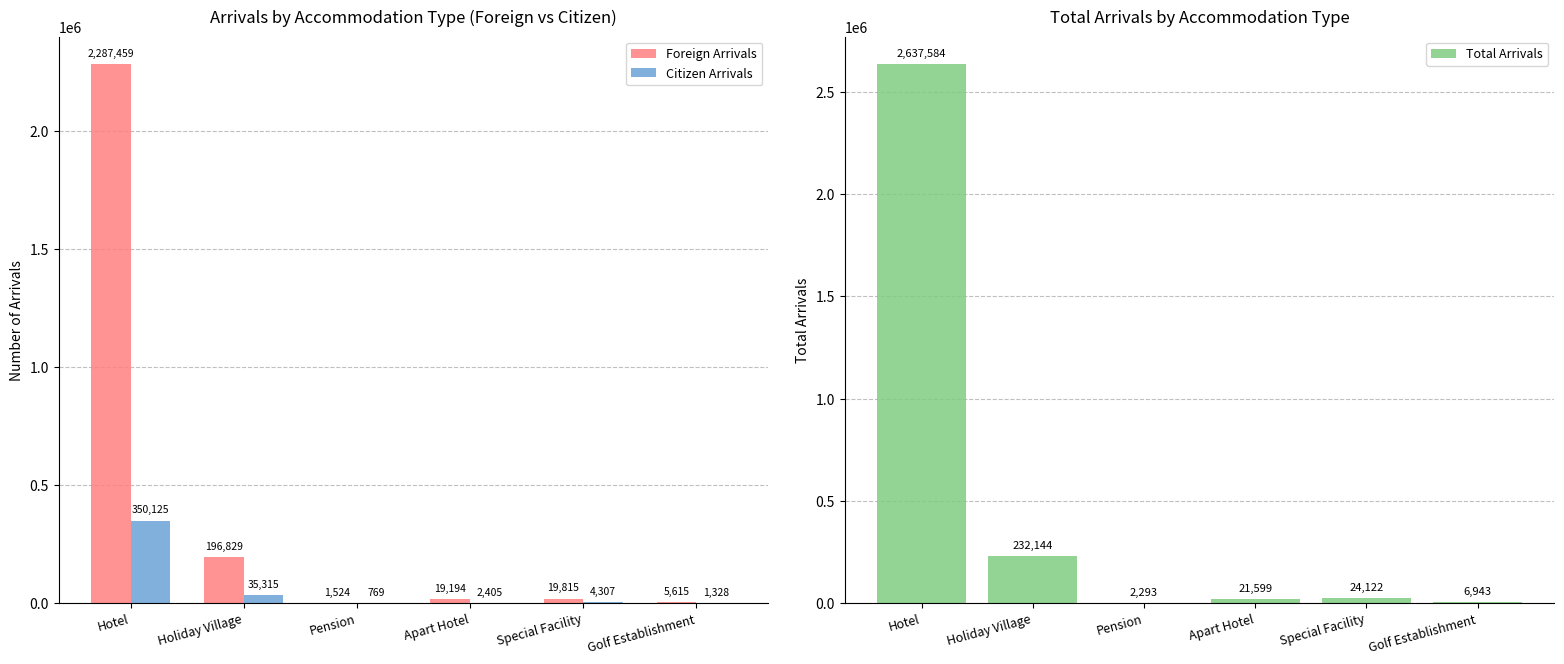

Is the value of Citizen Arrivals at Holiday Village greater than the value of Total Arrivals at Hotel?

No